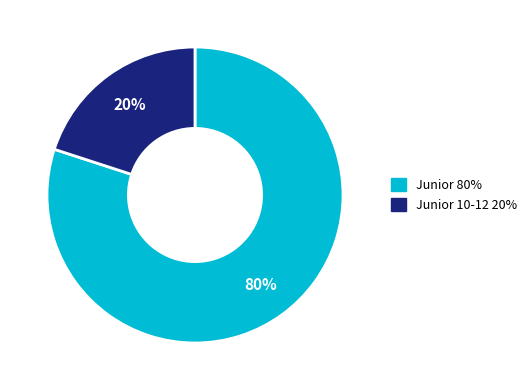

Does any single category account for the majority?

Yes